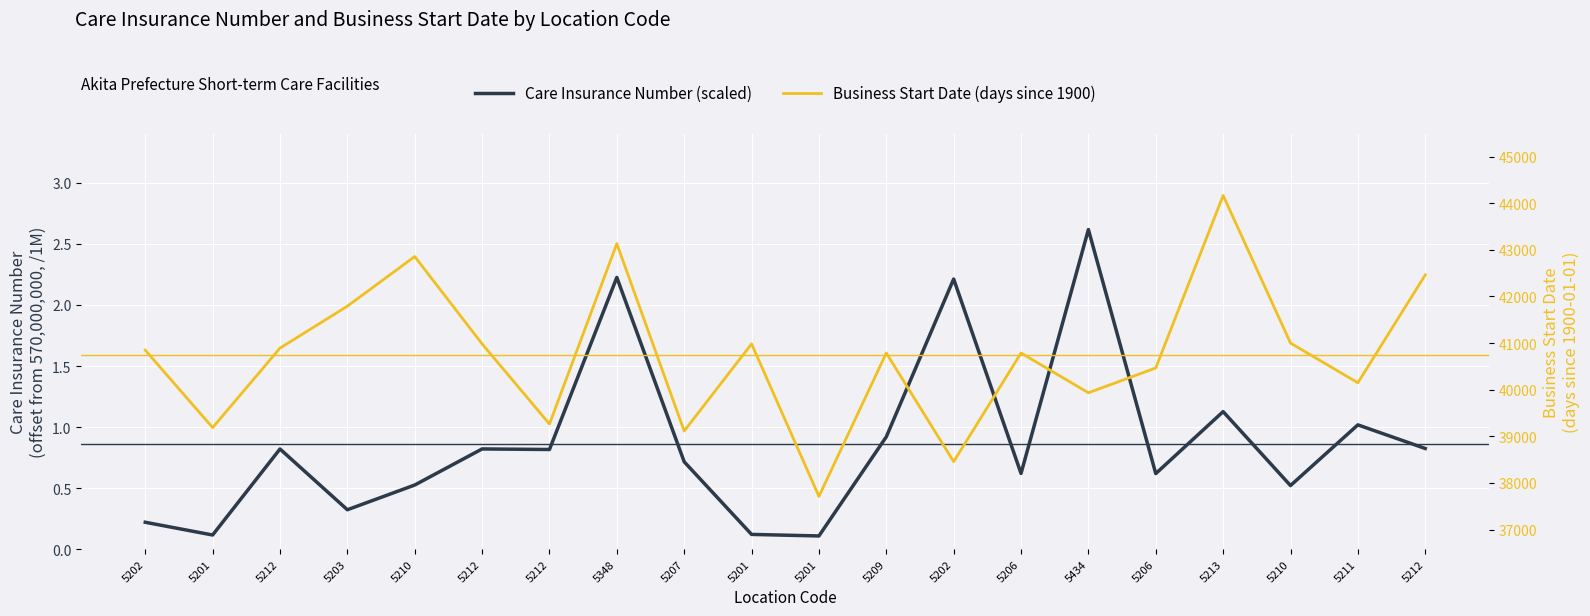

Which series has the widest spread of values?

Business Start Date (days since 1900)